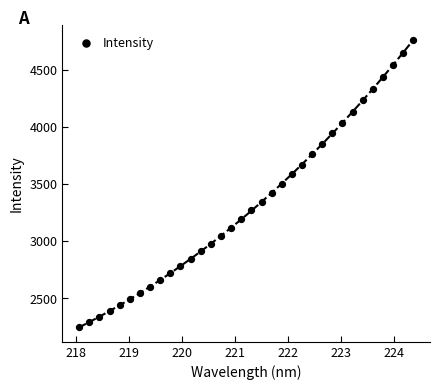

What is the range of Y values (max minus min)?

2515.7